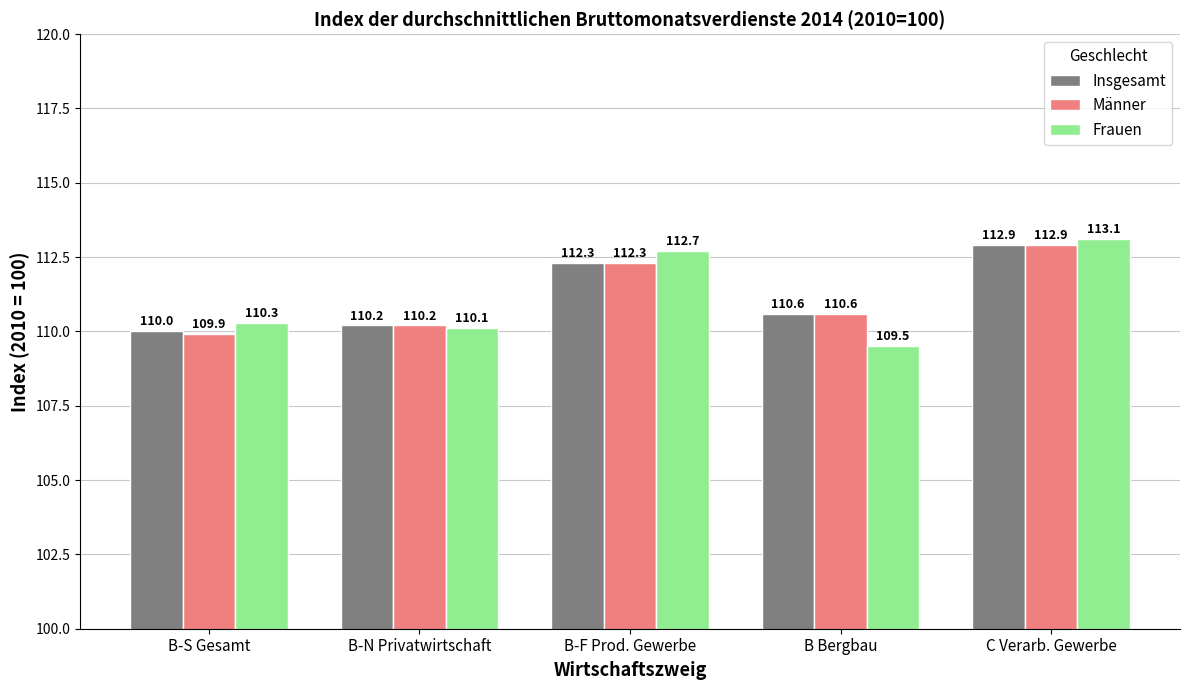

What is the smallest value displayed?

109.5